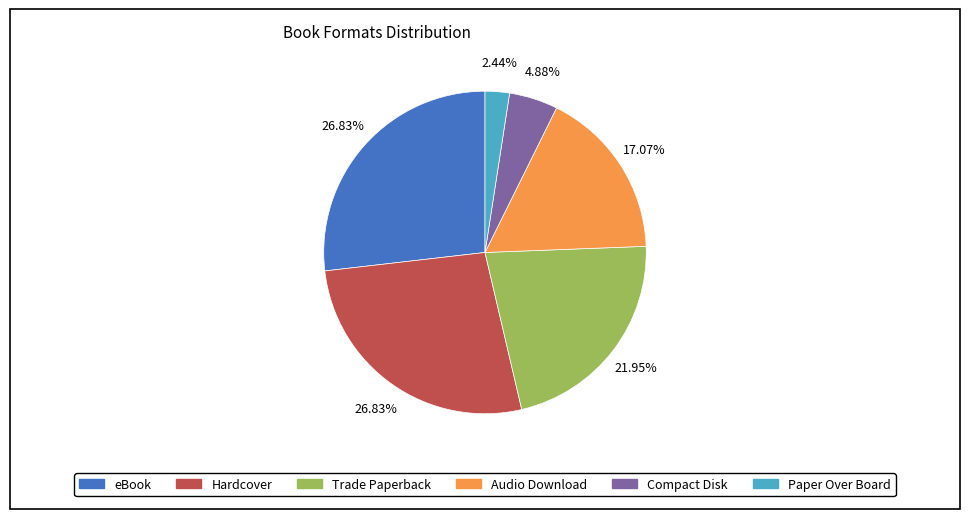

To the nearest percent, what is the difference between the largest and smallest slice percentages?

24%